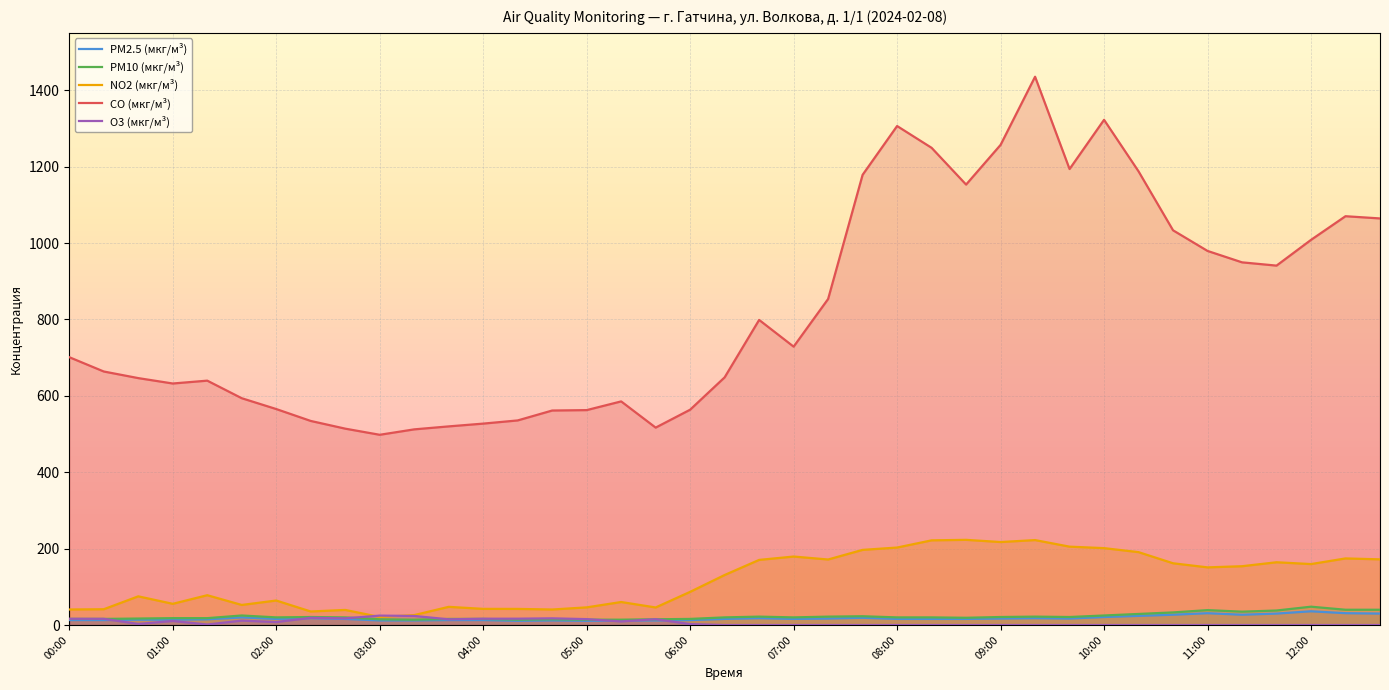

What is the maximum value for PM10 (мкг/м³)?

48.0